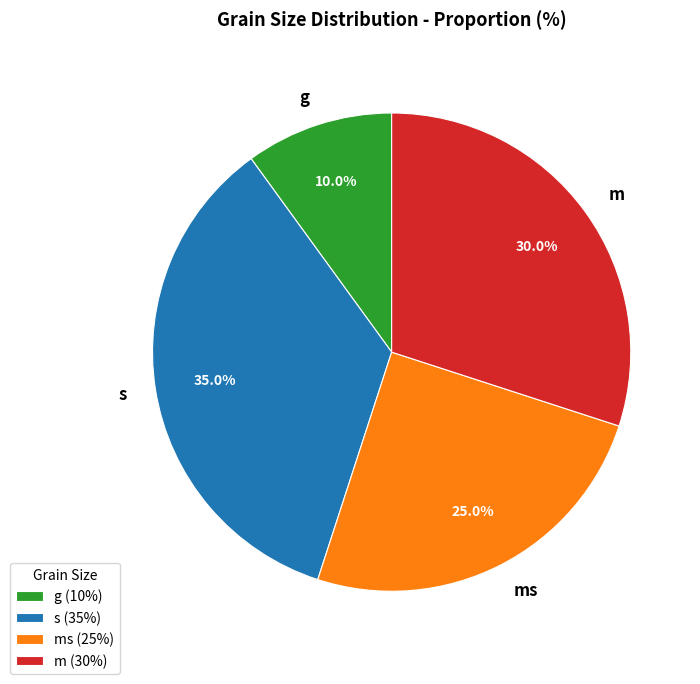

Which category has the biggest portion of the pie?

s